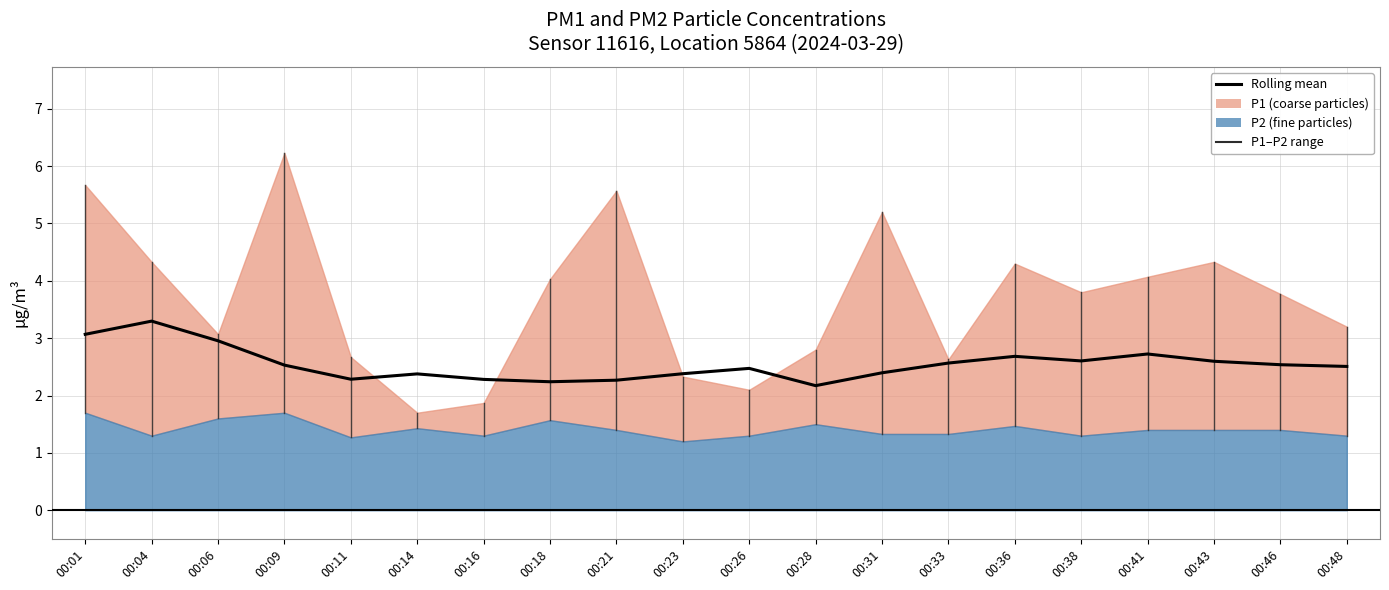

Where is the first local maximum?

00:04